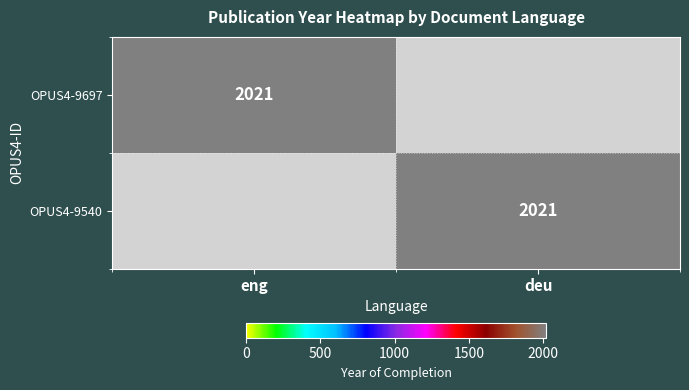

The OPUS4-9697 series shows 2989 at eng. True or false?

False